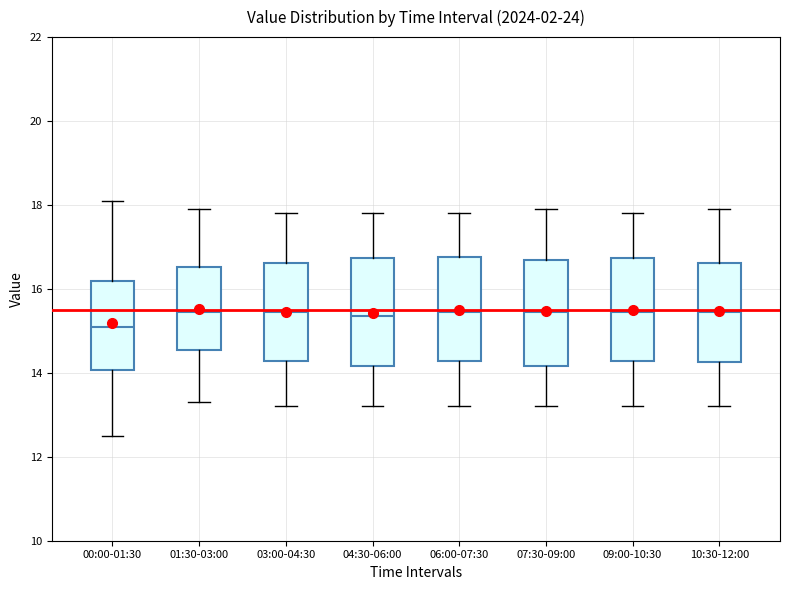

Reading left to right, transcribe this box plot: for each box, give where its median line is, the range the box spans, and where its two whiskers end, as read against the y-axis. The values are not printed on the chart, so give them approximately, as read against the axis.

00:00-01:30: median 15.2, box 14.0 to 16.2, whiskers 12.6 to 18.2
01:30-03:00: median 15.4, box 14.6 to 16.6, whiskers 13.4 to 18.0
03:00-04:30: median 15.4, box 14.2 to 16.6, whiskers 13.2 to 17.8
04:30-06:00: median 15.4, box 14.2 to 16.8, whiskers 13.2 to 17.8
06:00-07:30: median 15.4, box 14.2 to 16.8, whiskers 13.2 to 17.8
07:30-09:00: median 15.4, box 14.2 to 16.8, whiskers 13.2 to 18.0
09:00-10:30: median 15.4, box 14.2 to 16.8, whiskers 13.2 to 17.8
10:30-12:00: median 15.4, box 14.2 to 16.6, whiskers 13.2 to 18.0